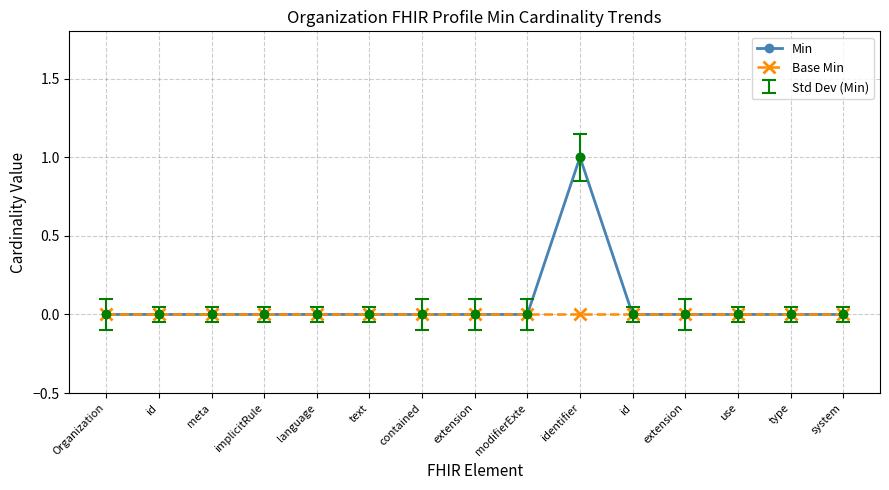

At which label does Base Min reach its minimum?

Organization